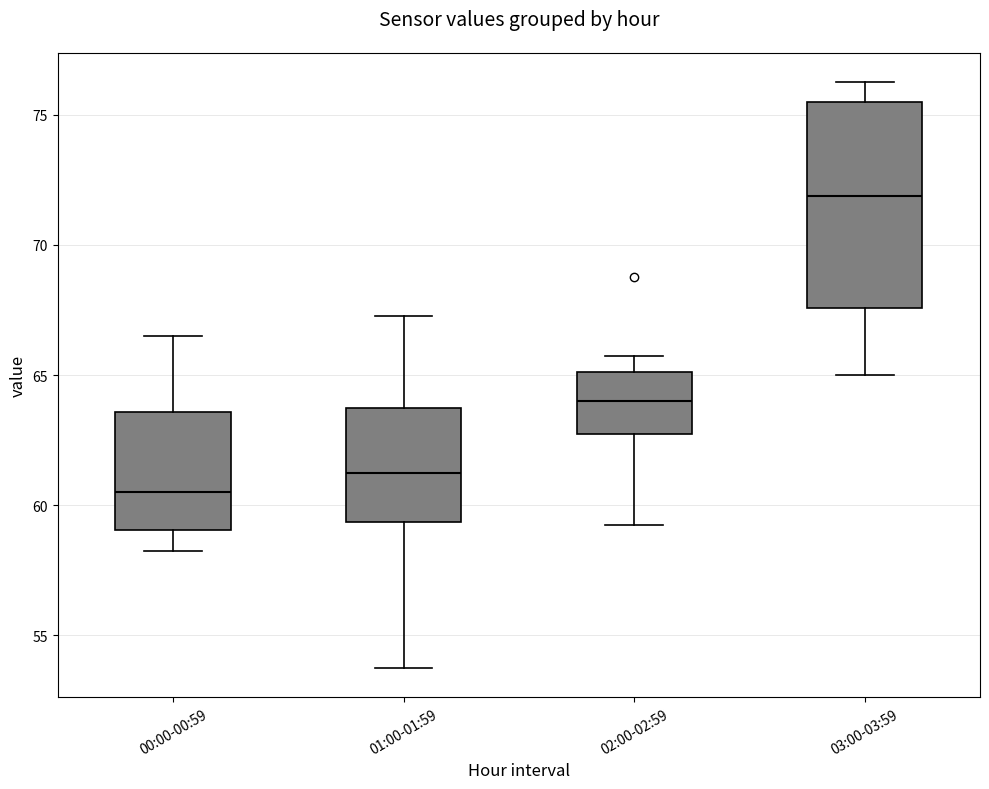

Where does the lower whisker of the box for 03:00-03:59 end on the y-axis? The values are not printed on the chart, so give them approximately, as read against the axis.

65.0